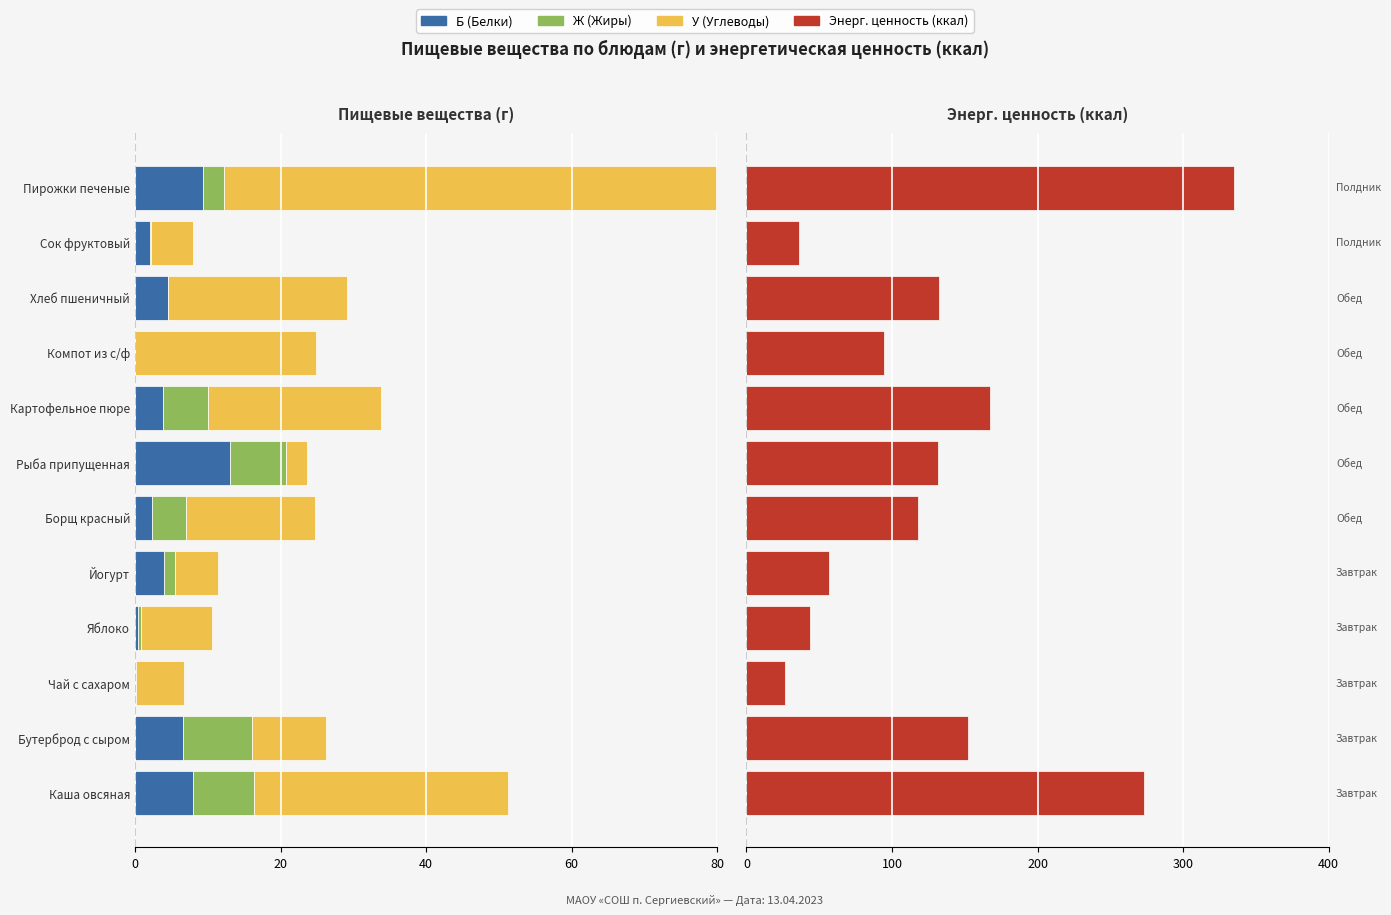

Is the value of У (Углеводы) at Пирожки печеные greater than the value of Ж (Жиры) at Яблоко?

No